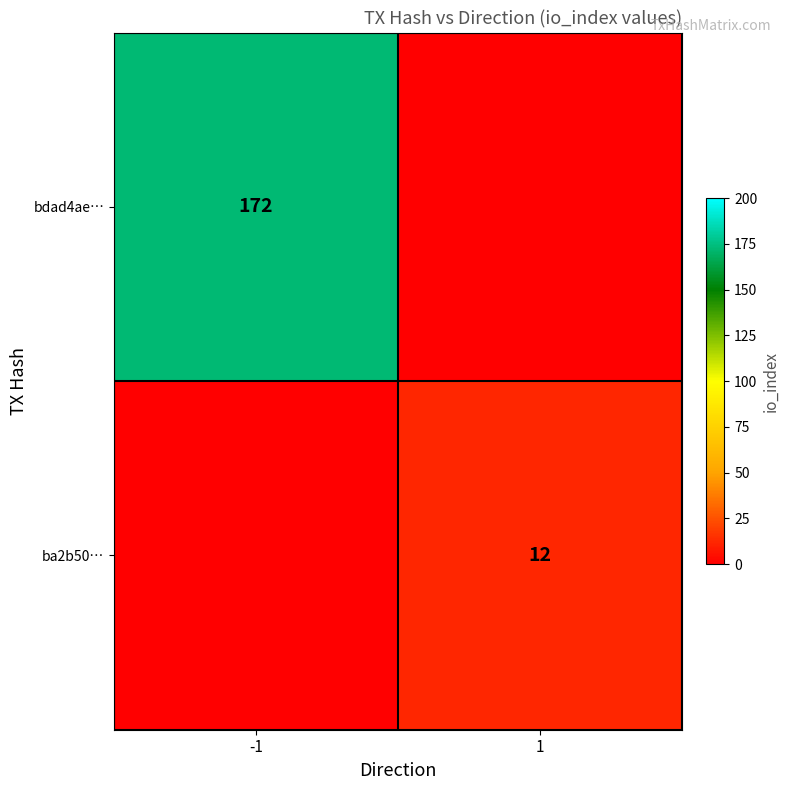

True or false: ba2b50… has a value of 12 at 1.

True